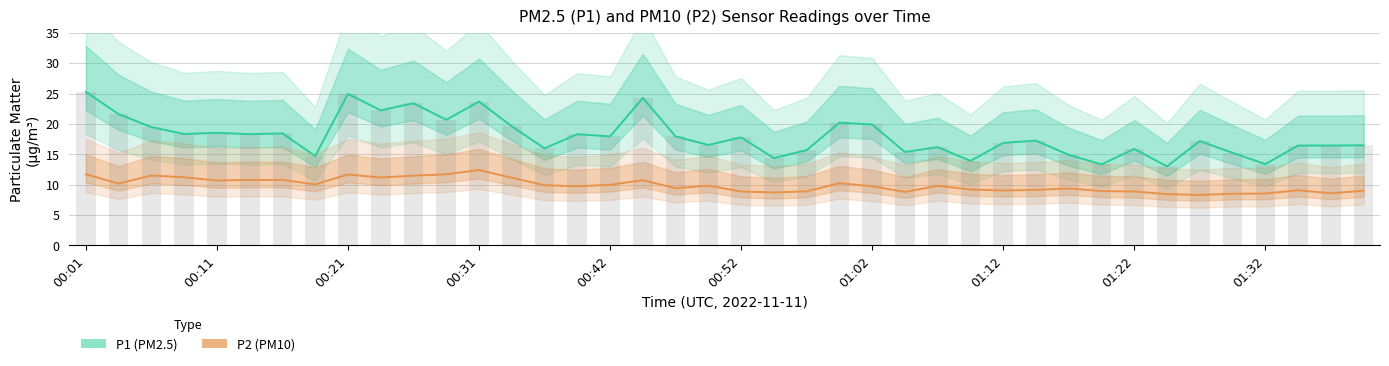

Is the value of P2 (PM10) at 00:01 greater than the value of P1 (PM2.5) at 13?

No